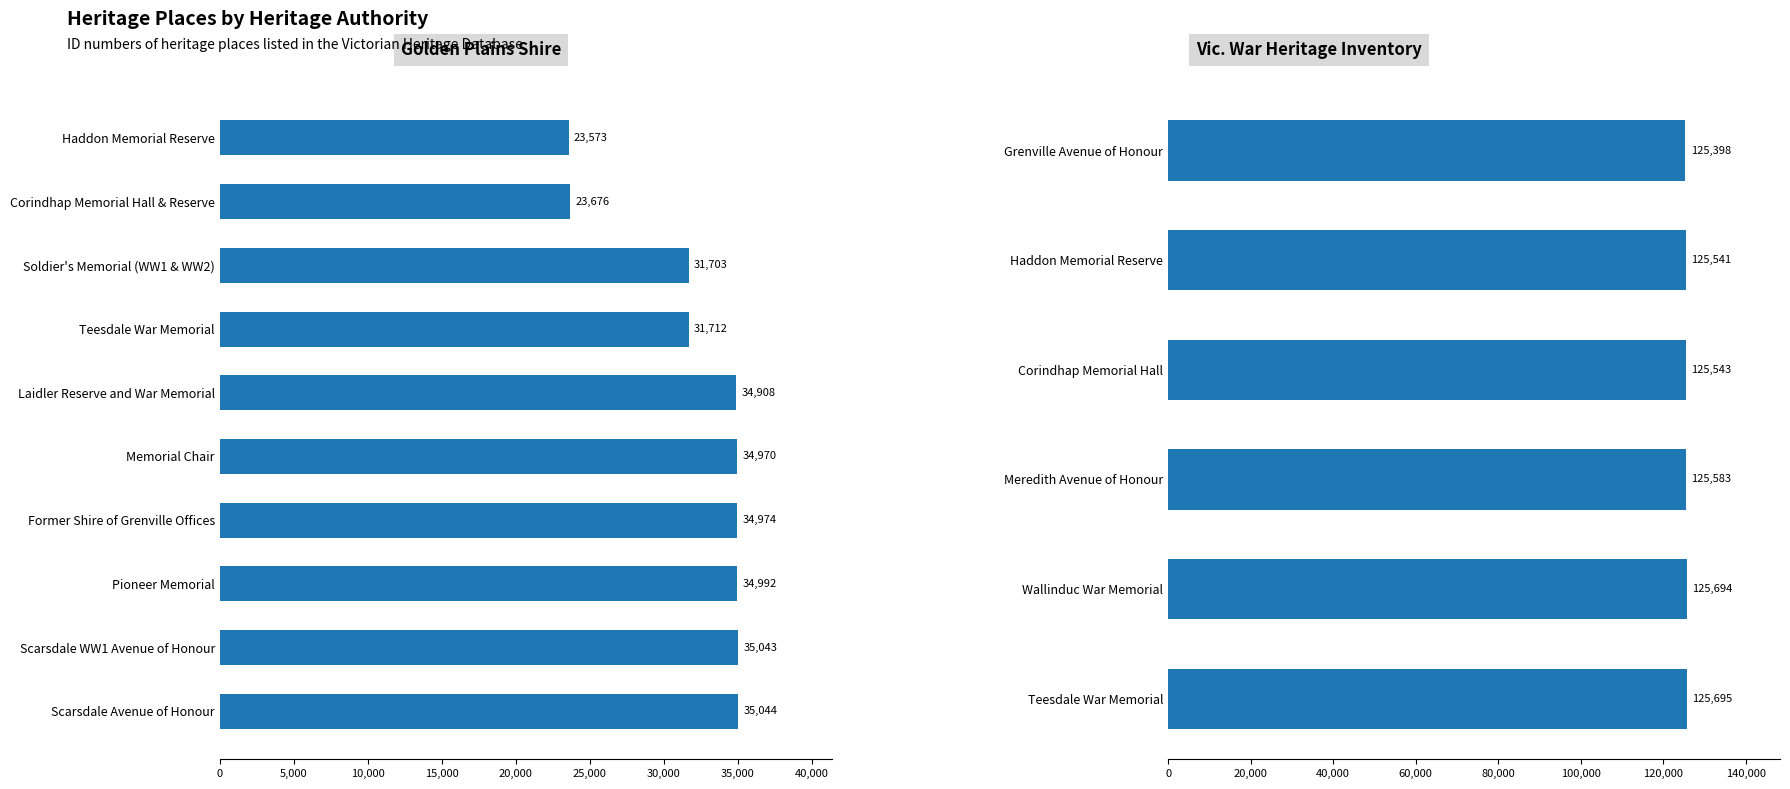

How many values are below 125583?

3